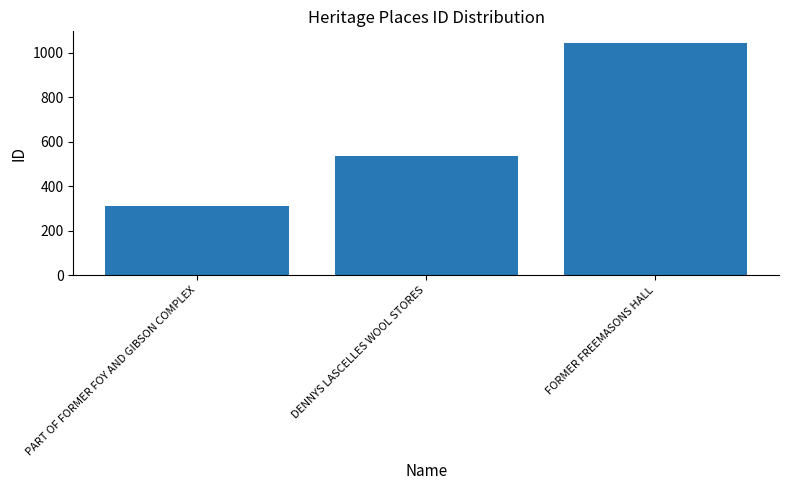

What is the sum of all values?

1893